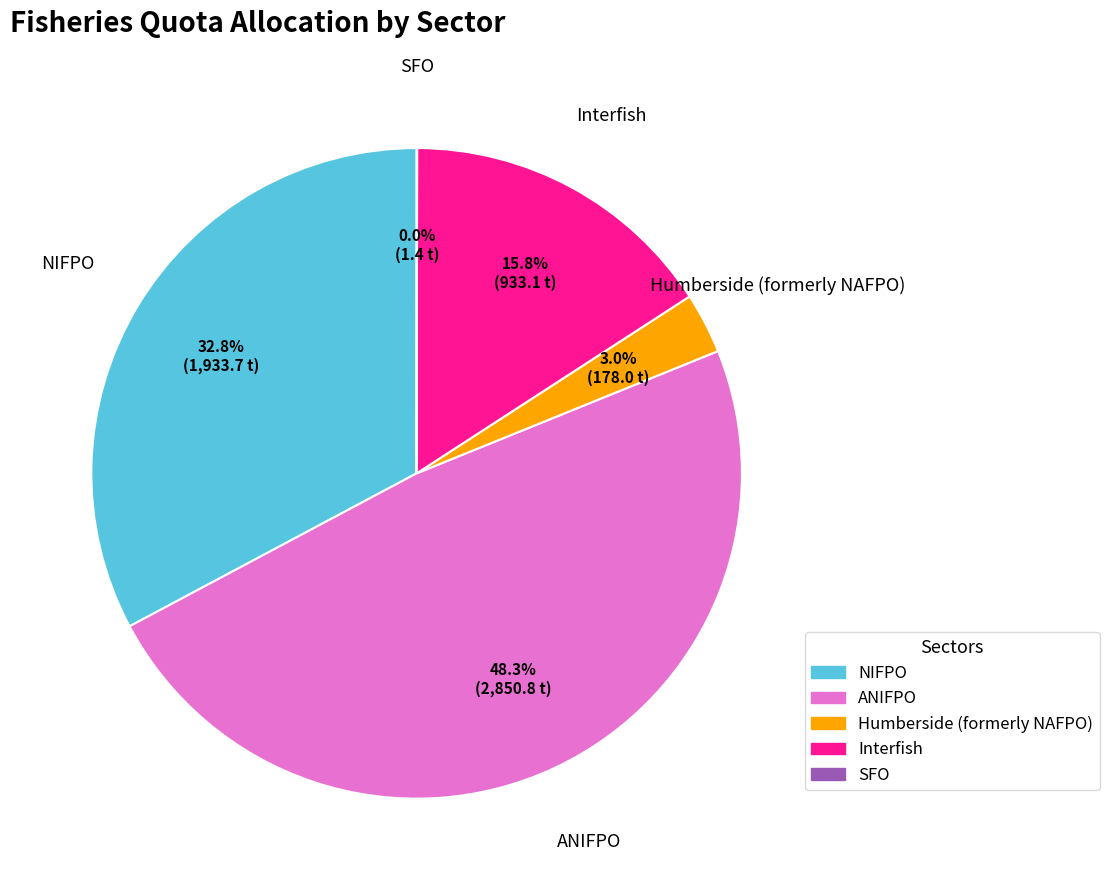

Which slice is the largest?

ANIFPO